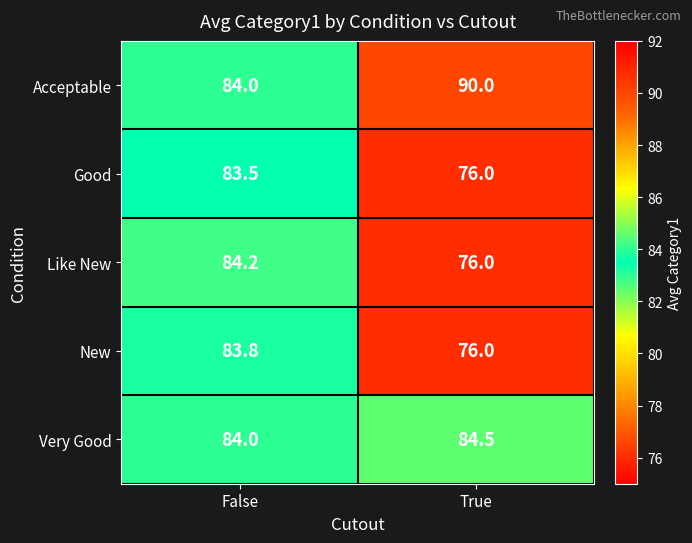

Count the number of categories in the chart.

2